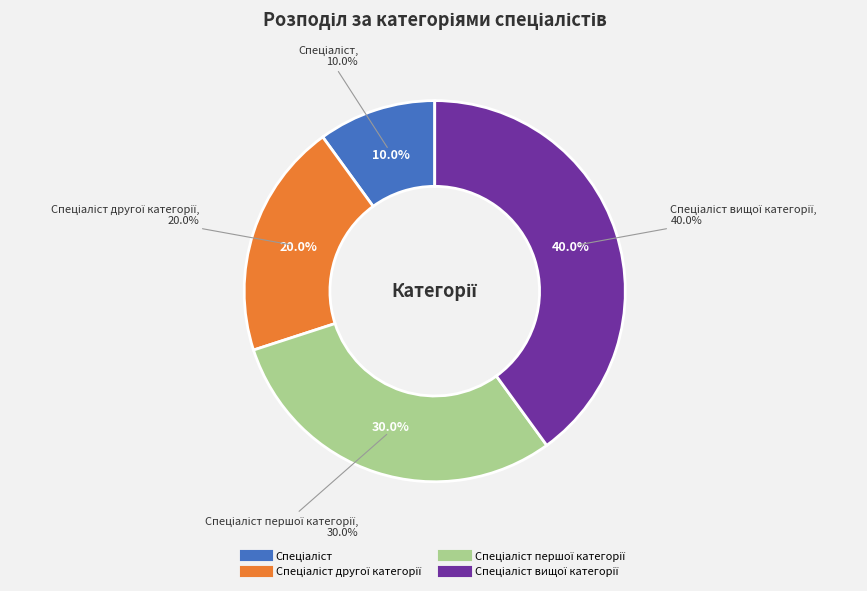

Is there a majority slice in this chart?

No